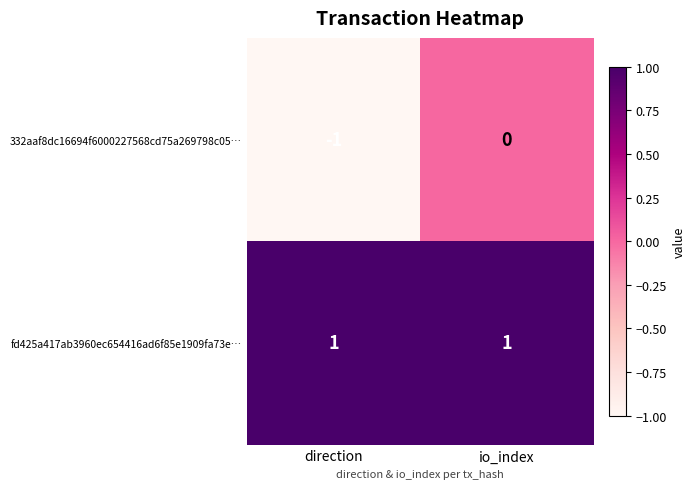

Reading left to right, extract all data points from this chart.

332aaf8dc16694f6000227568cd75a269798c05…: direction=-1	io_index=0
fd425a417ab3960ec654416ad6f85e1909fa73e…: direction=1	io_index=1